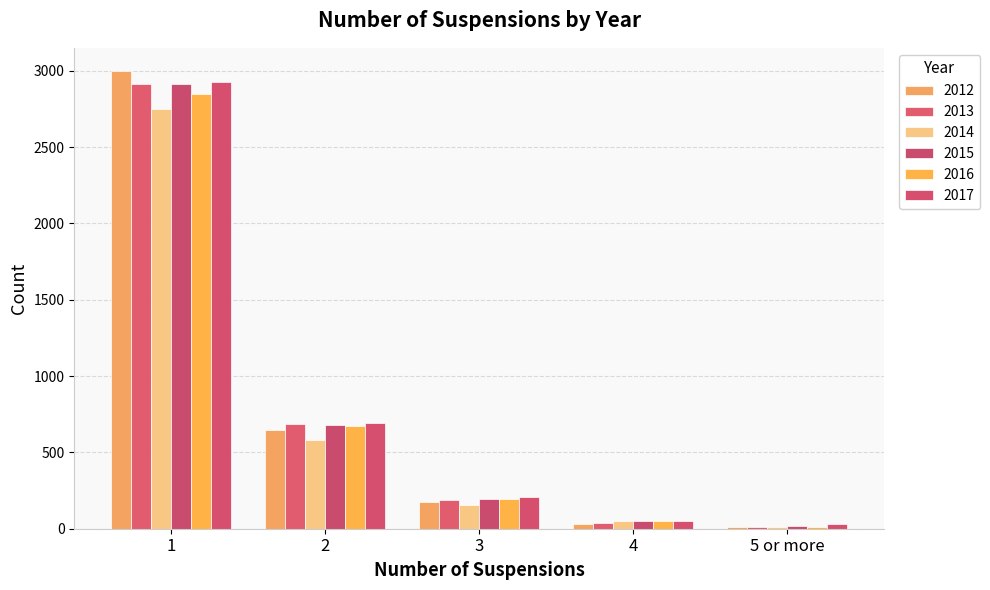

The value of 2013 at 2 is 929. True or false?

False